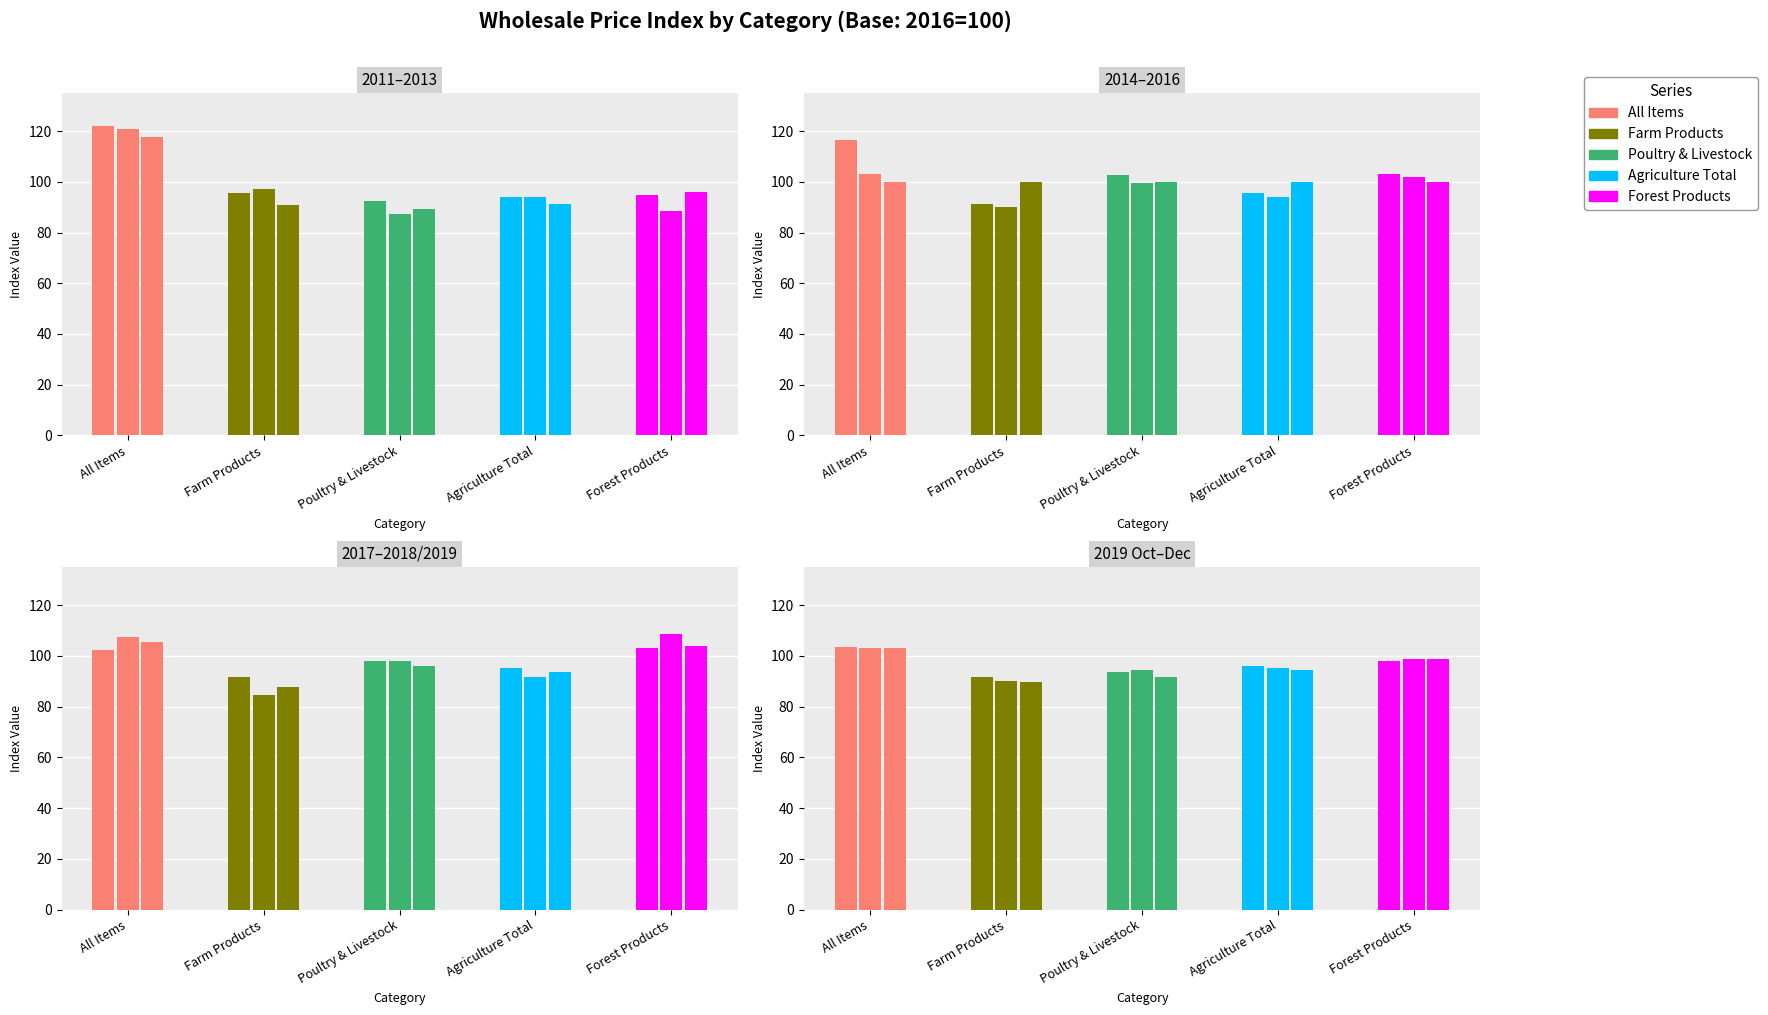

Reading left to right, what are all the values shown in this chart?

All Items: 121.9	120.7	117.5	116.4	103.2	100.0	102.4	107.5	105.5	103.7	103.2	103.0
Farm Products: 95.8	97.0	90.9	91.2	90.2	100.0	91.9	84.4	87.7	91.7	90.2	89.7
Poultry & Livestock: 92.6	87.2	89.4	102.7	99.6	100.0	98.1	98.1	95.9	93.6	94.5	91.8
Agriculture Total: 93.9	94.0	91.1	95.4	93.9	100.0	95.4	91.6	93.5	96.0	95.2	94.7
Forest Products: 94.7	88.6	95.8	102.9	101.7	100.0	103.2	108.7	103.9	98.0	98.8	98.7